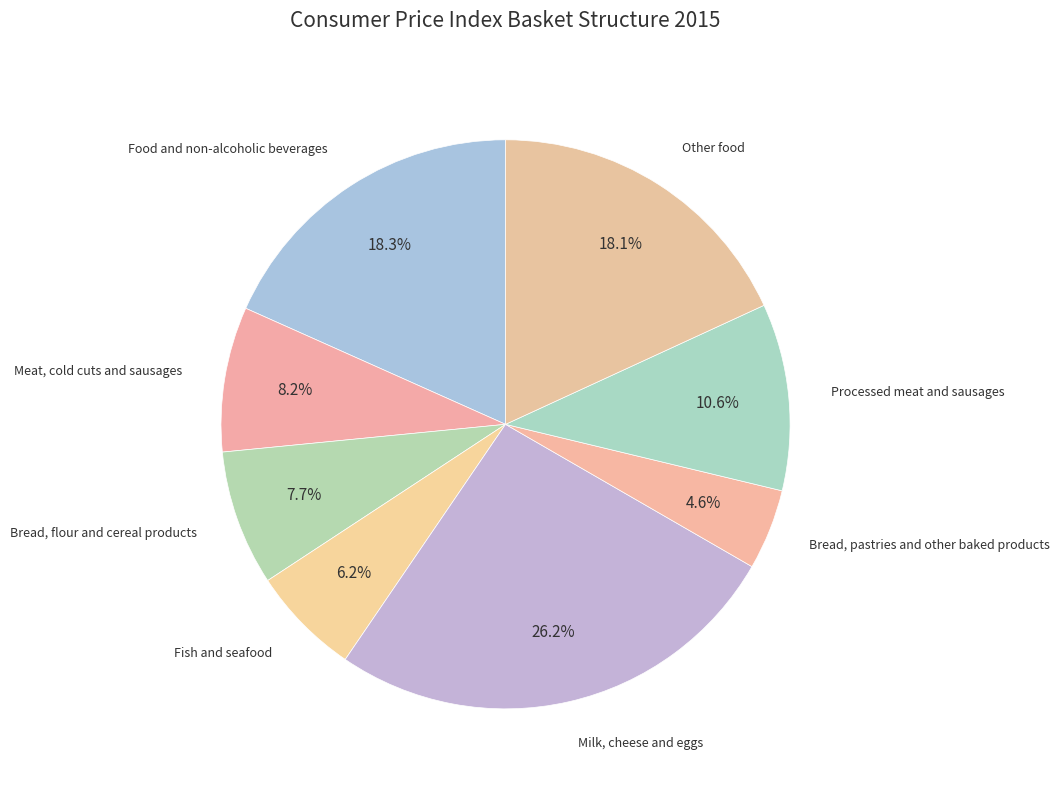

Rank the categories by value from highest to lowest.

Milk, cheese and eggs, Food and non-alcoholic beverages, Other food, Processed meat and sausages, Meat, cold cuts and sausages, Bread, flour and cereal products, Fish and seafood, Bread, pastries and other baked products